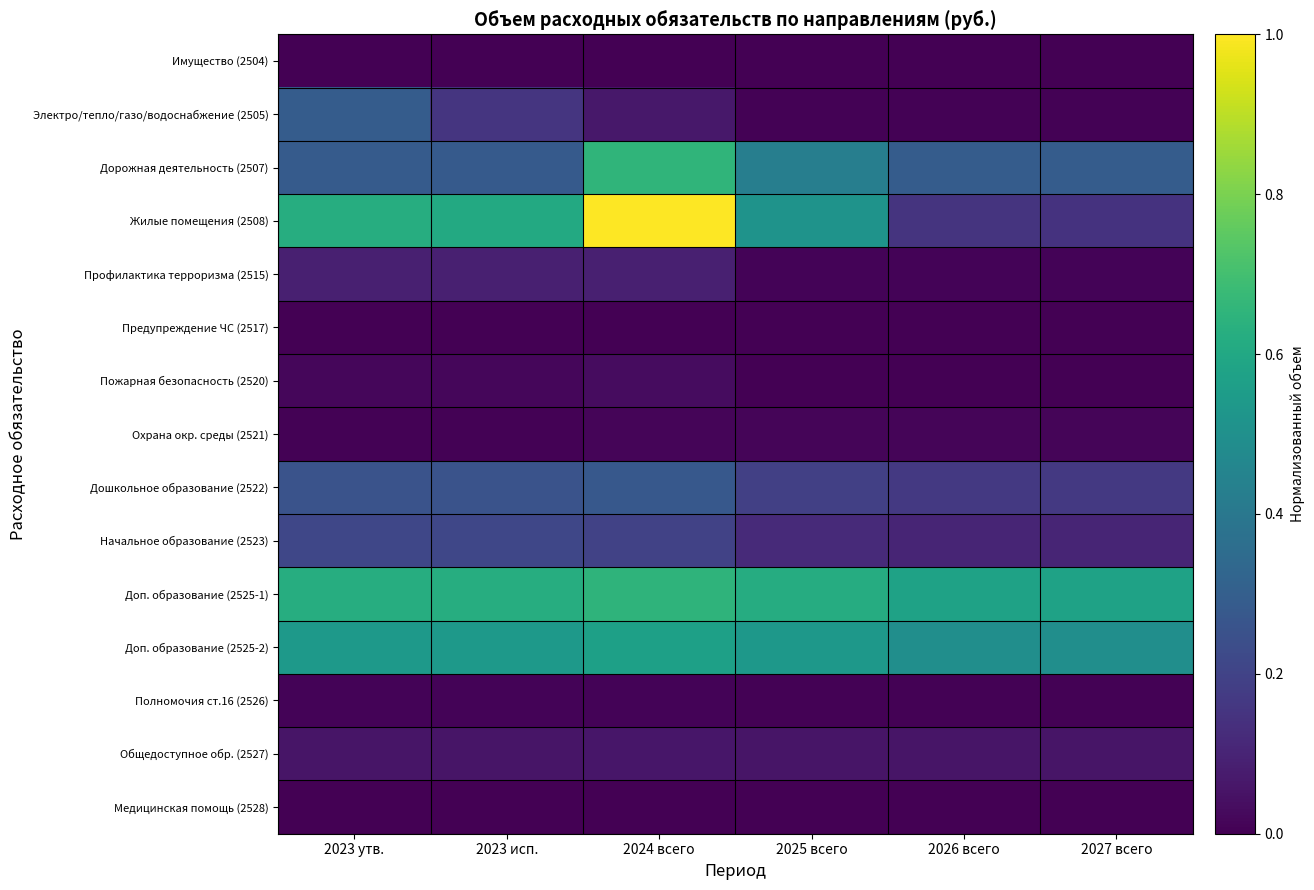

Reading right to left, transcribe all the data shown in this chart.

Имущество (2504): 2027 всего=0.0	2026 всего=0.0	2025 всего=0.0	2024 всего=0.0	2023 исп.=0.0	2023 утв.=0.0
Электро/тепло/газо/водоснабжение (2505): 2027 всего=0.0	2026 всего=0.0	2025 всего=0.0	2024 всего=0.1	2023 исп.=0.2	2023 утв.=0.3
Дорожная деятельность (2507): 2027 всего=0.3	2026 всего=0.3	2025 всего=0.4	2024 всего=0.7	2023 исп.=0.3	2023 утв.=0.3
Жилые помещения (2508): 2027 всего=0.1	2026 всего=0.1	2025 всего=0.5	2024 всего=1.0	2023 исп.=0.6	2023 утв.=0.6
Профилактика терроризма (2515): 2027 всего=0.0	2026 всего=0.0	2025 всего=0.0	2024 всего=0.1	2023 исп.=0.1	2023 утв.=0.1
Предупреждение ЧС (2517): 2027 всего=0.0	2026 всего=0.0	2025 всего=0.0	2024 всего=0.0	2023 исп.=0.0	2023 утв.=0.0
Пожарная безопасность (2520): 2027 всего=0.0	2026 всего=0.0	2025 всего=0.0	2024 всего=0.0	2023 исп.=0.0	2023 утв.=0.0
Охрана окр. среды (2521): 2027 всего=0.0	2026 всего=0.0	2025 всего=0.0	2024 всего=0.0	2023 исп.=0.0	2023 утв.=0.0
Дошкольное образование (2522): 2027 всего=0.2	2026 всего=0.2	2025 всего=0.2	2024 всего=0.3	2023 исп.=0.3	2023 утв.=0.3
Начальное образование (2523): 2027 всего=0.1	2026 всего=0.1	2025 всего=0.1	2024 всего=0.2	2023 исп.=0.2	2023 утв.=0.2
Доп. образование (2525-1): 2027 всего=0.6	2026 всего=0.6	2025 всего=0.6	2024 всего=0.6	2023 исп.=0.6	2023 утв.=0.6
Доп. образование (2525-2): 2027 всего=0.5	2026 всего=0.5	2025 всего=0.5	2024 всего=0.6	2023 исп.=0.5	2023 утв.=0.5
Полномочия ст.16 (2526): 2027 всего=0.0	2026 всего=0.0	2025 всего=0.0	2024 всего=0.0	2023 исп.=0.0	2023 утв.=0.0
Общедоступное обр. (2527): 2027 всего=0.1	2026 всего=0.1	2025 всего=0.1	2024 всего=0.1	2023 исп.=0.1	2023 утв.=0.1
Медицинская помощь (2528): 2027 всего=0.0	2026 всего=0.0	2025 всего=0.0	2024 всего=0.0	2023 исп.=0.0	2023 утв.=0.0